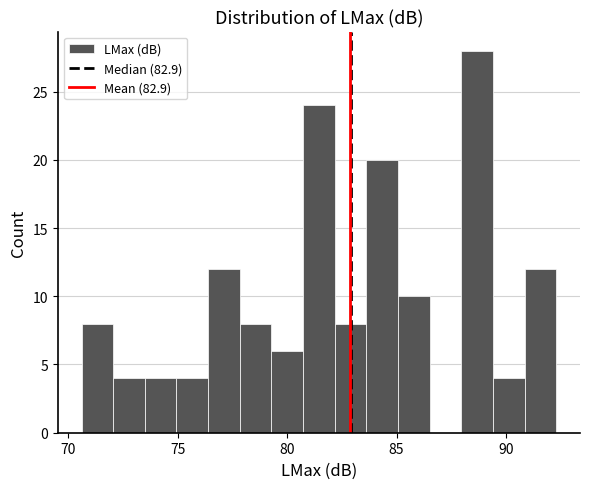

Around what value on the x-axis is the tallest bar? Give the approximate position of its centre, as read against the axis.

88.5